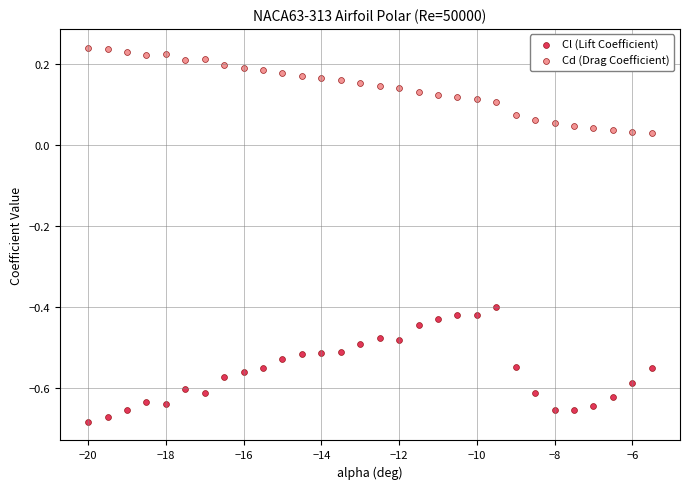

Which series has the largest Y range (max minus min)?

Cl (Lift Coefficient)